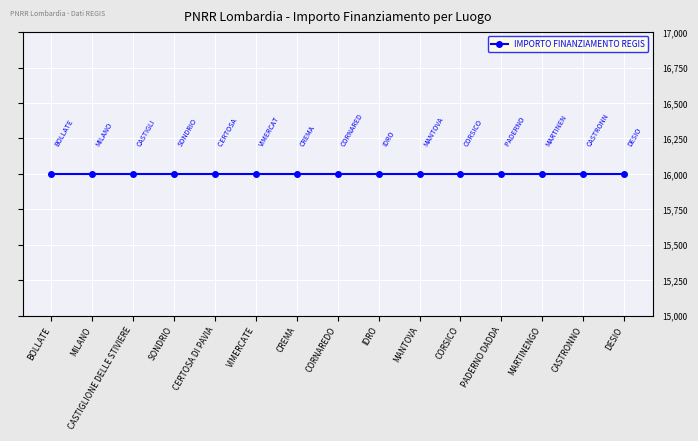

True or false: SUB INVESTIMENTO has more than 0 points higher than both neighbors.

False